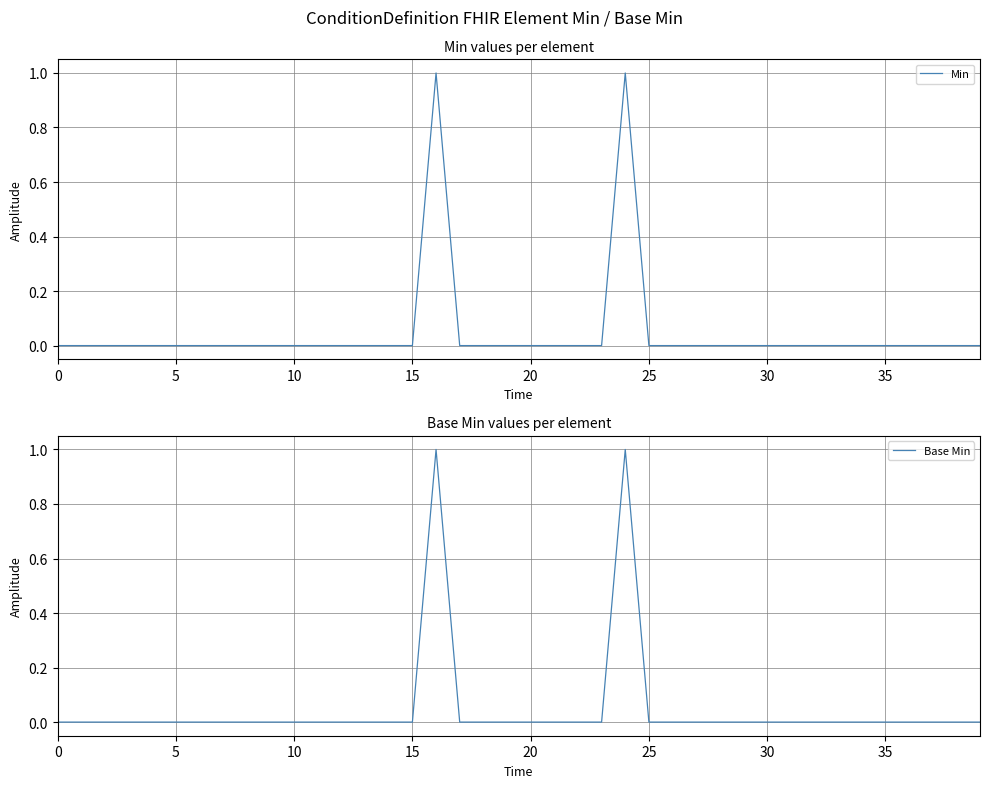

What is the difference between the maximum and minimum values in the Min series?

1